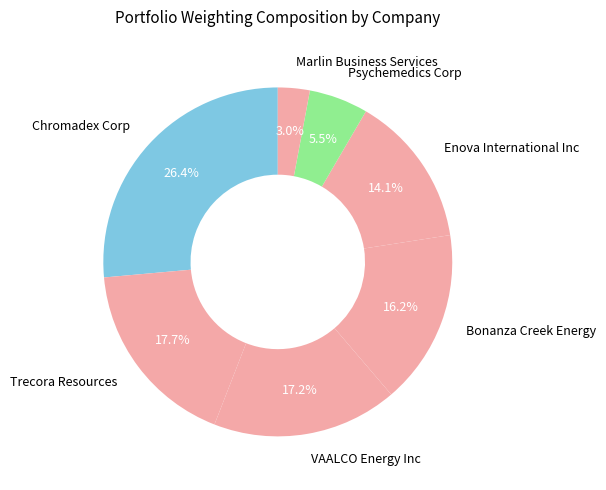

What portion of the pie excludes Trecora Resources?

82.3%